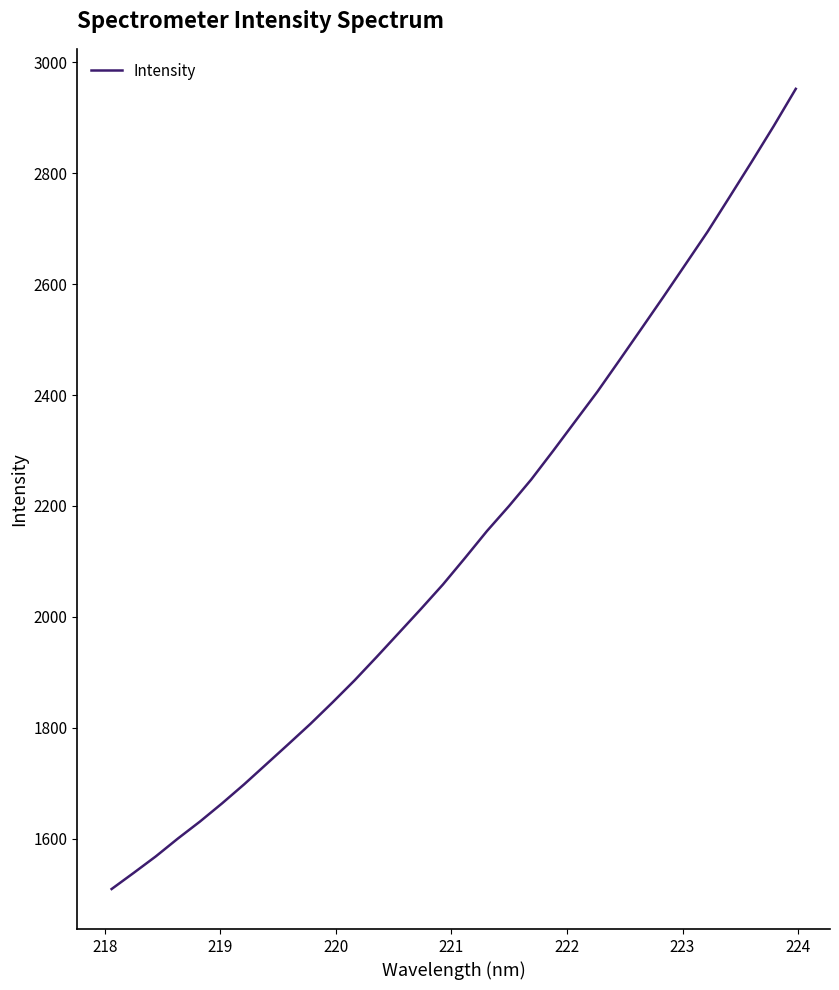

What is the sum of all values?

68294.4